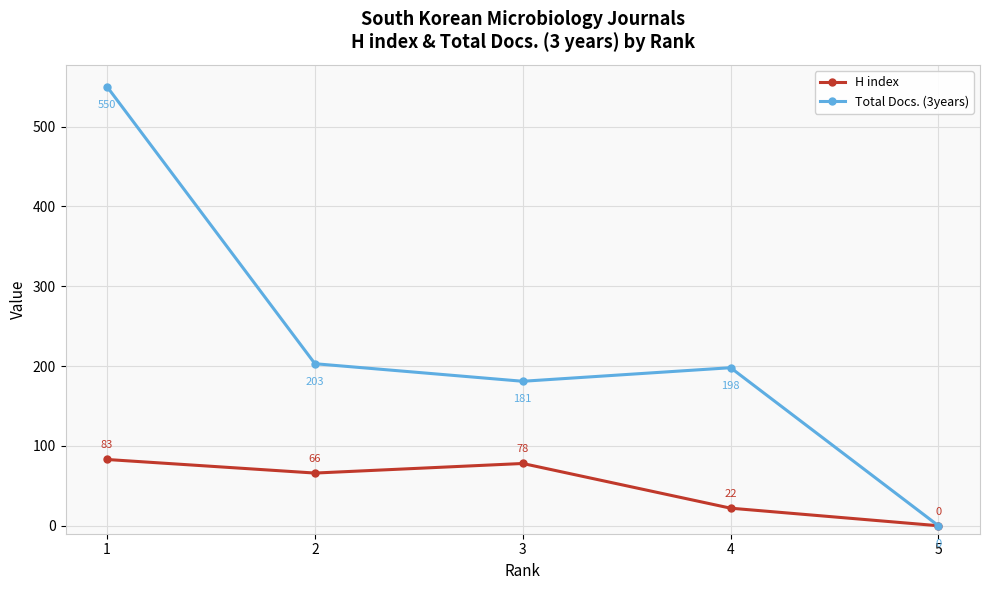

Which series has the largest total across all categories?

Total Docs. (3years)